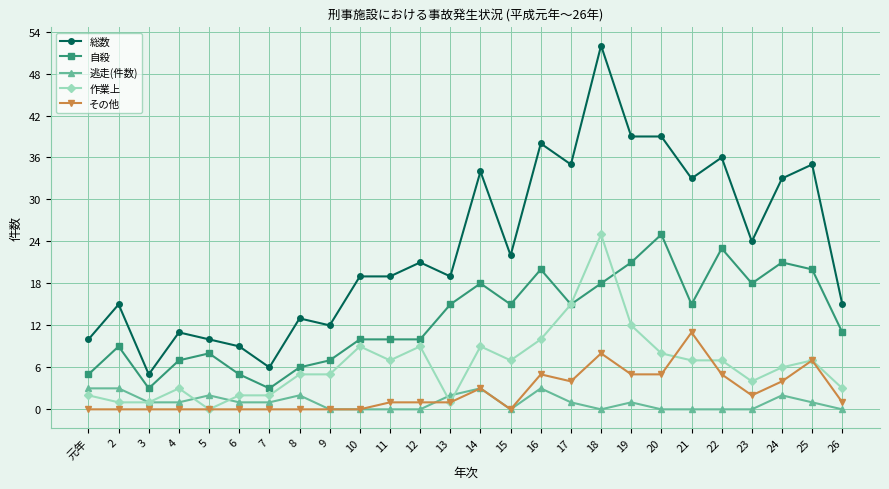

True or false: 自殺 and その他 cross at least once.

False